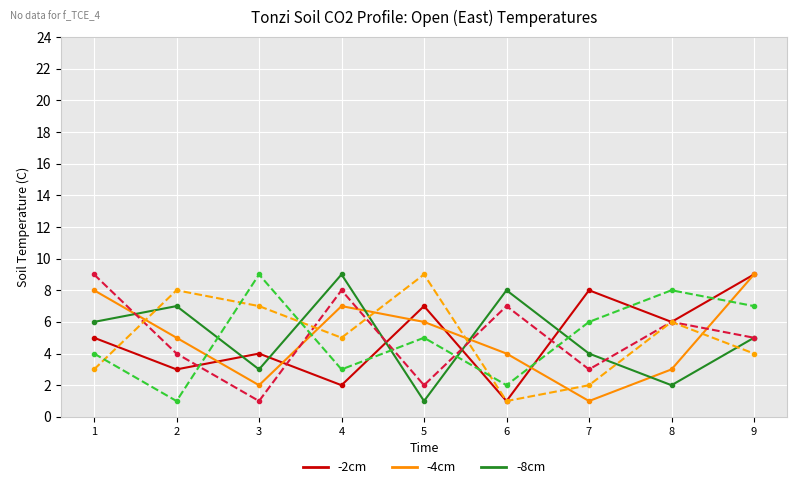

What is the maximum value shown in the chart?

9